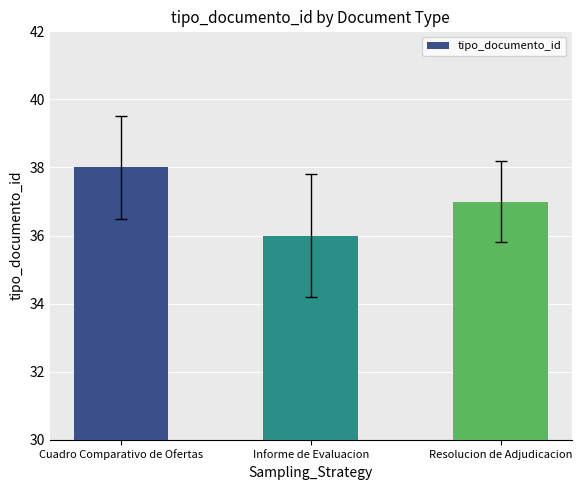

Read the value at Resolucion de Adjudicacion.

37